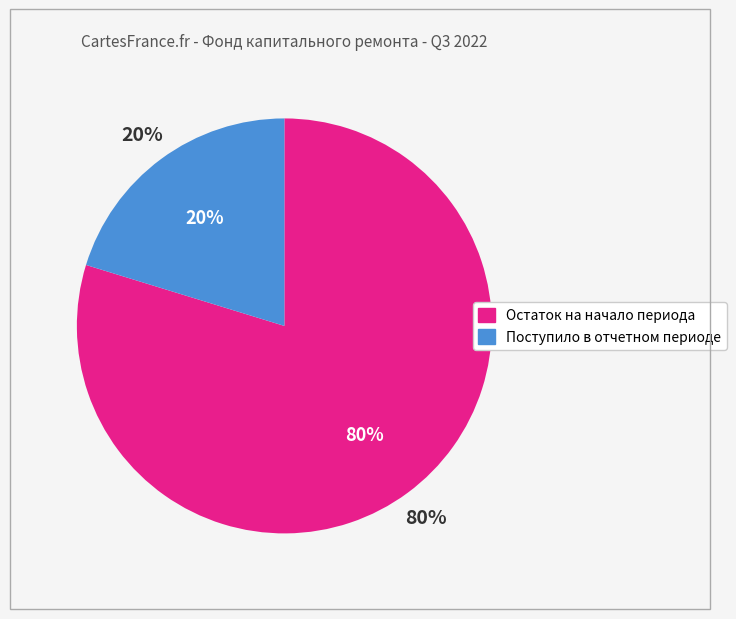

True or false: Остаток на начало периода accounts for 80% of the total.

True